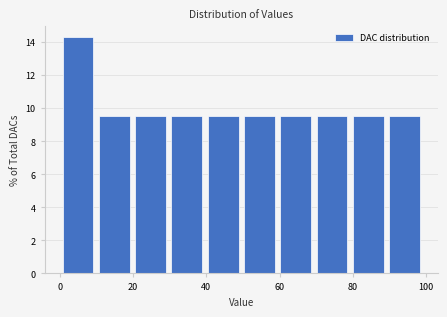

What is the height of the bar covering 50 to 60 on the x-axis? Neither the bar edges nor the heights are printed on the chart, so give them approximately, as read against the axes.

9.6